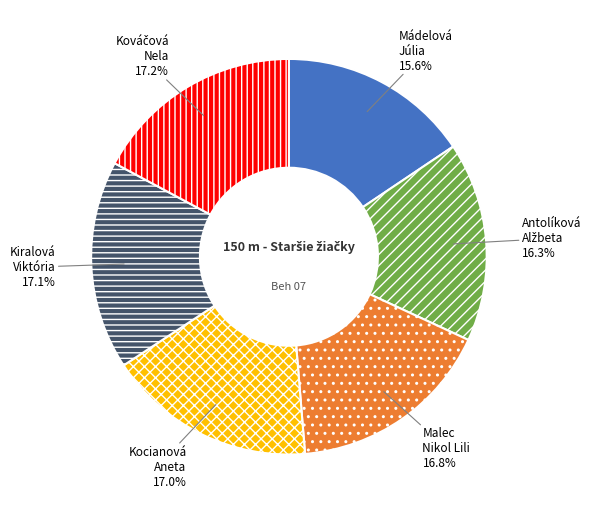

Is the sum of Kiralová Viktória and Malec Nikol Lili greater than half?

No